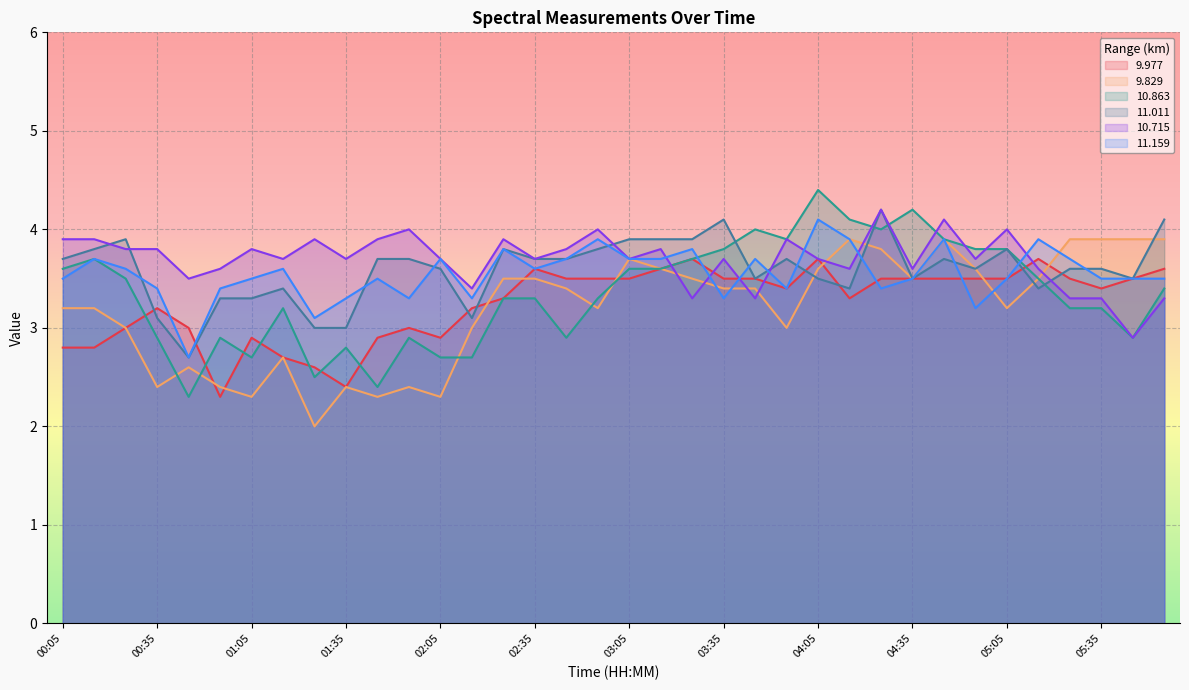

True or false:   9.977 and  10.863 cross at least once.

True